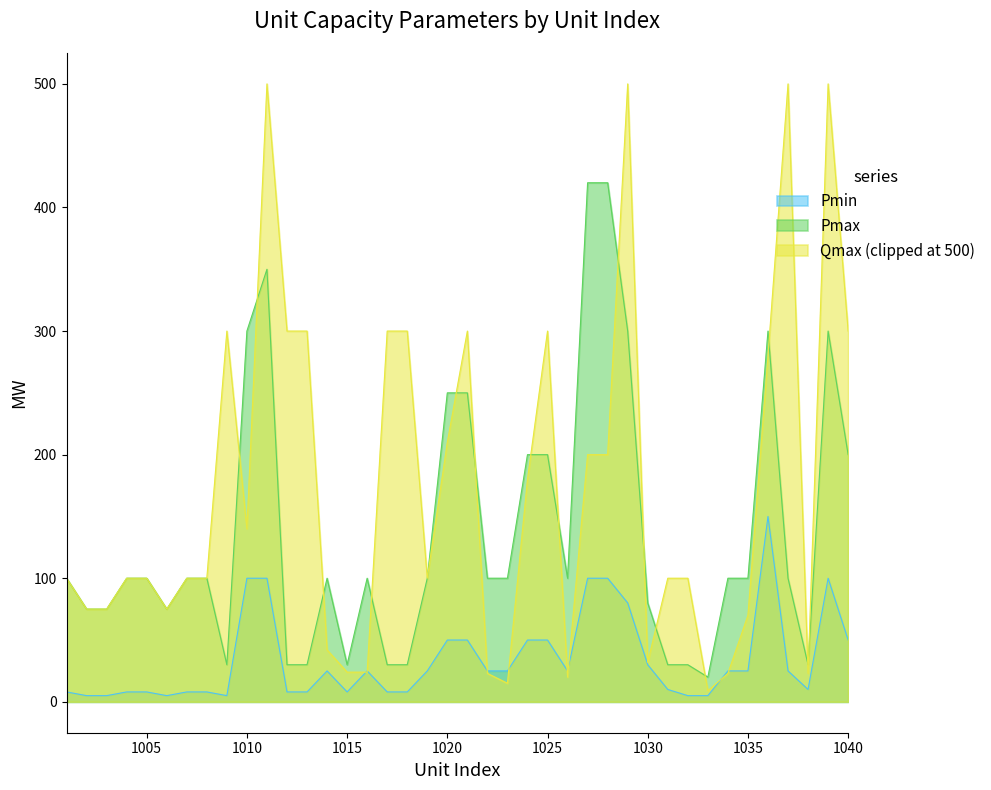

How many data points does each series have?

40